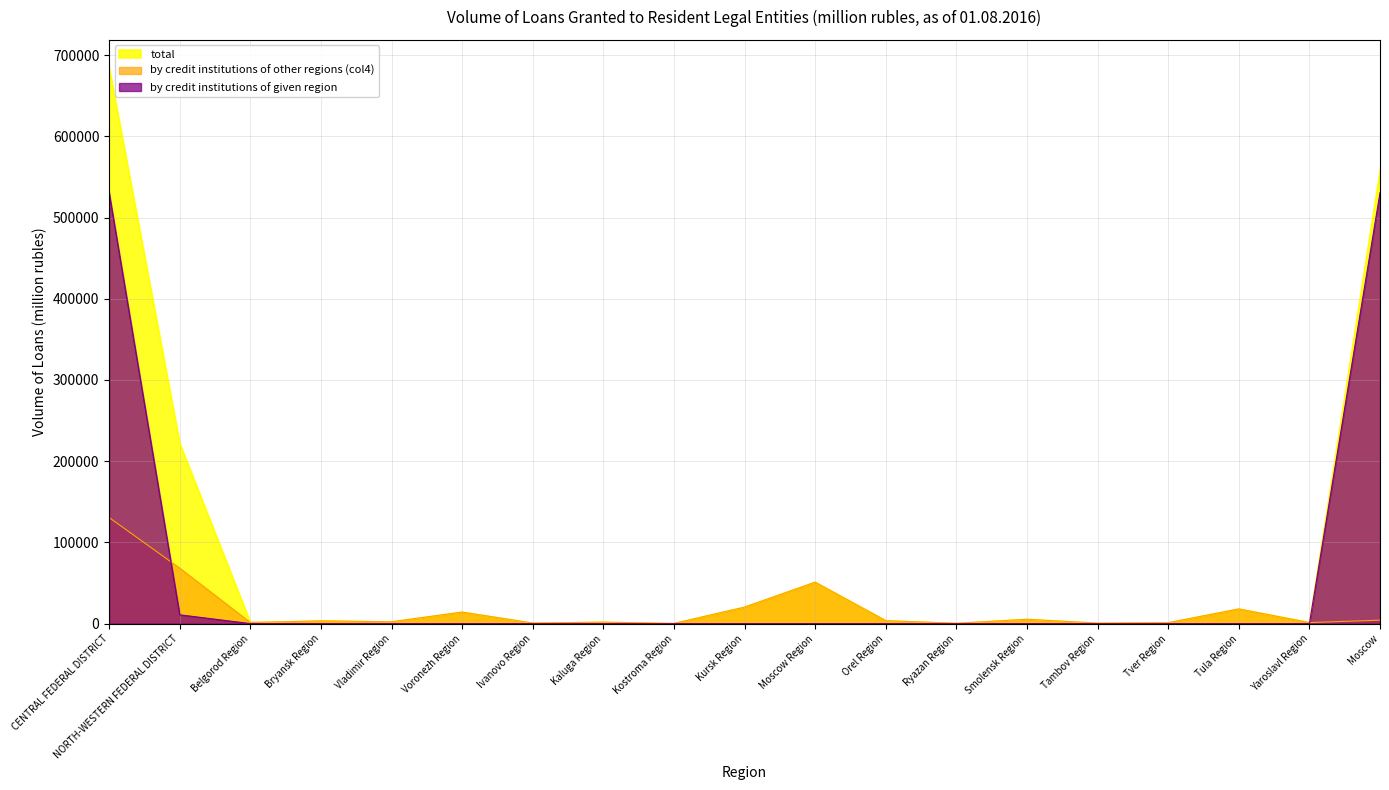

Is it true that by credit institutions of given region equals 530632 at CENTRAL FEDERAL DISTRICT?

True